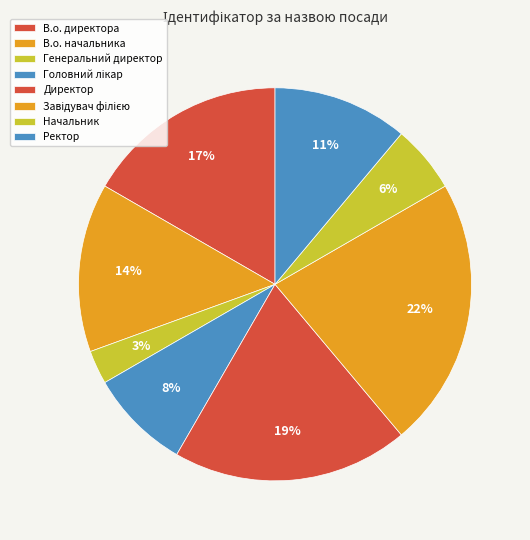

Which has a higher value, В.о. директора or Завідувач філією?

Завідувач філією